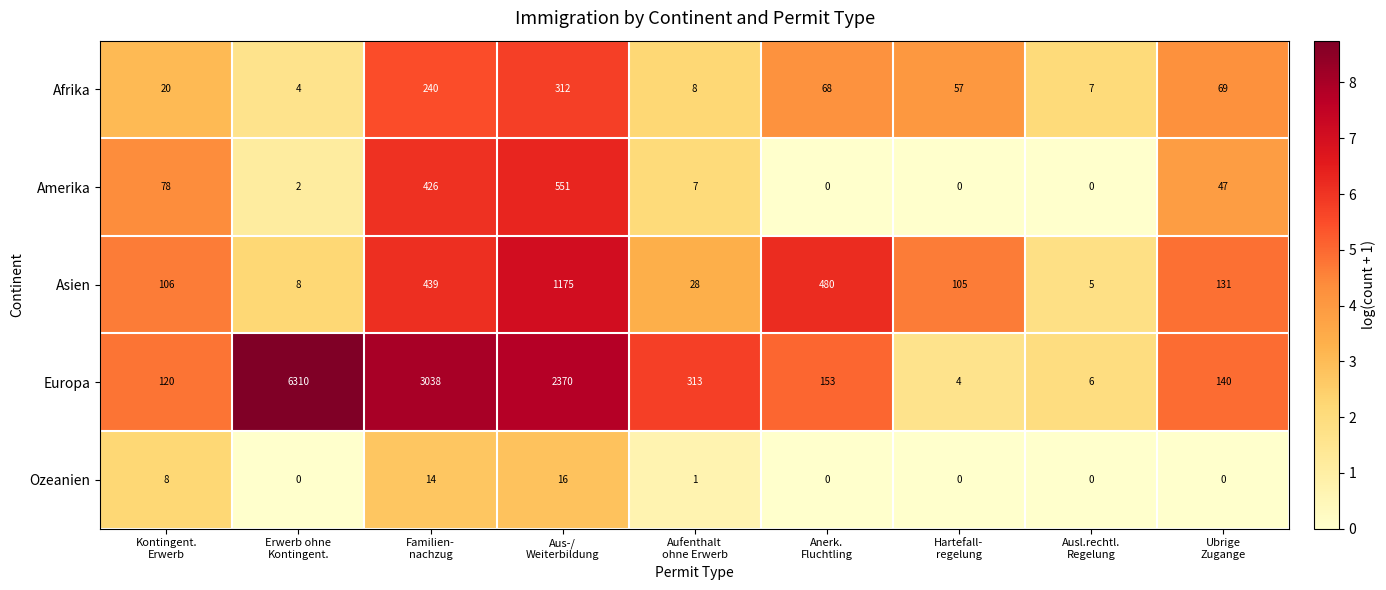

What is the difference between the highest and lowest values at Ubrige
Zugange?

140